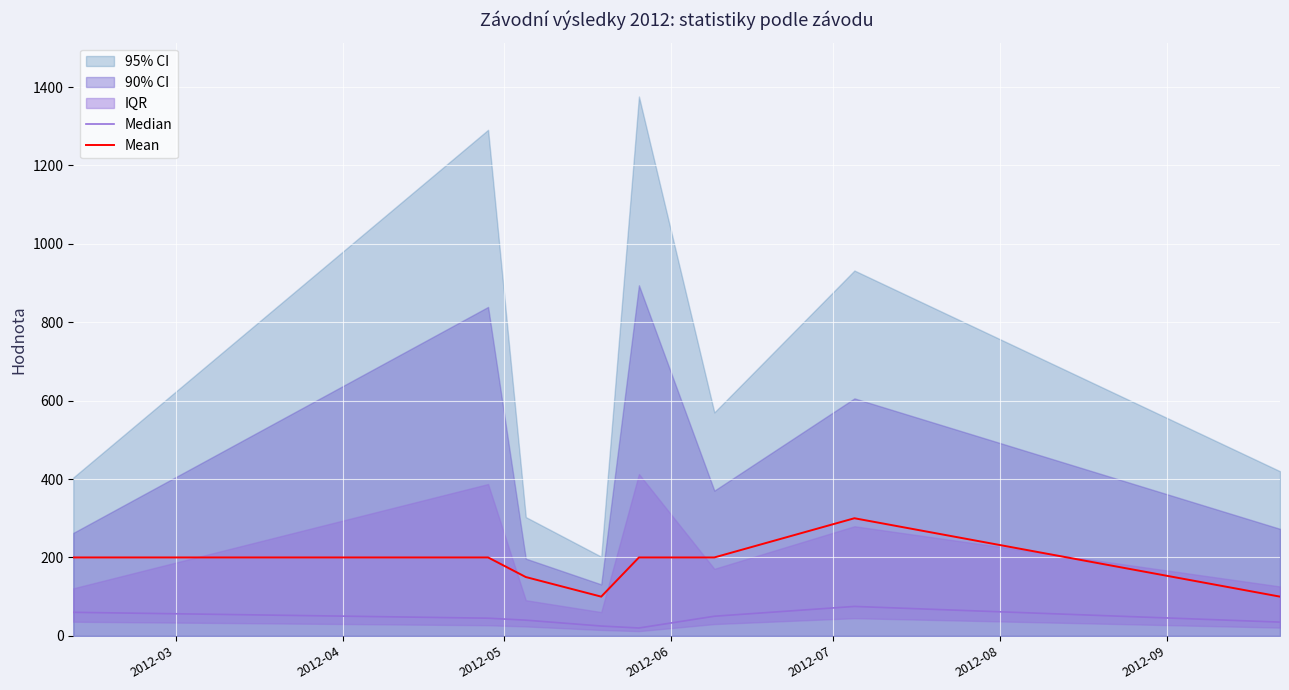

True or false: Mean and Median cross at least once.

False